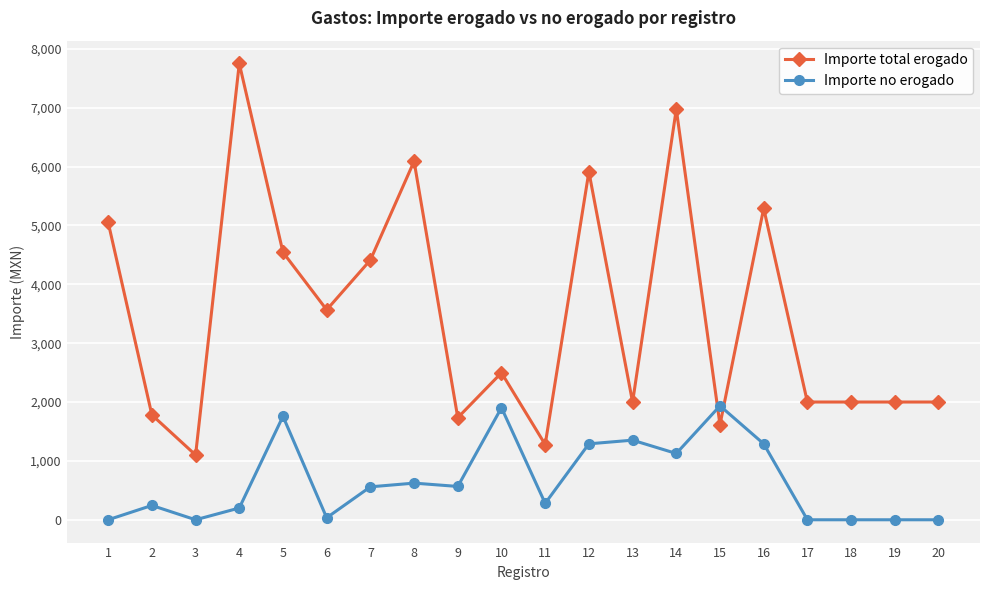

Which label corresponds to the largest value in the chart?

4